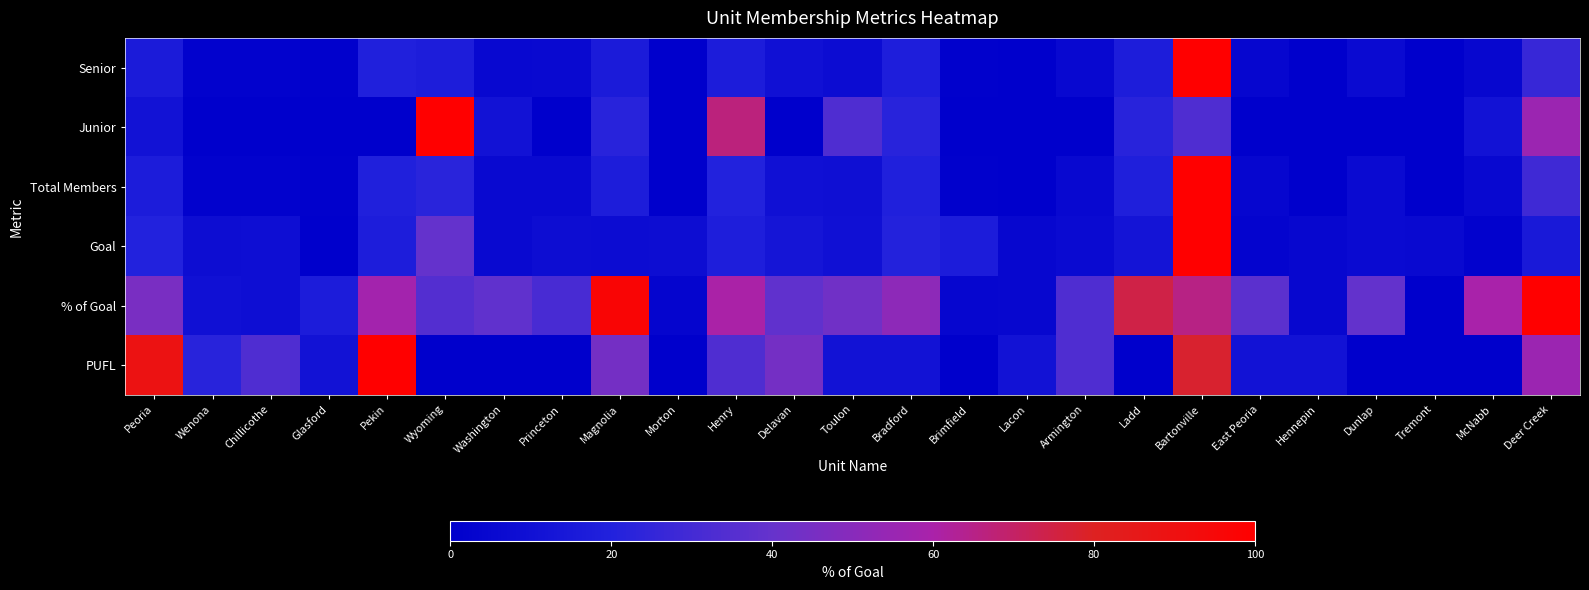

Reading left to right, what are all the values shown in this chart?

Senior: Peoria=0.2	Wenona=0.0	Chillicothe=0.0	Glasford=0.0	Pekin=0.2	Wyoming=0.2	Washington=0.1	Princeton=0.1	Magnolia=0.2	Morton=0.0	Henry=0.2	Delavan=0.1	Toulon=0.1	Bradford=0.2	Brimfield=0.0	Lacon=0.0	Armington=0.1	Ladd=0.2	Bartonville=1.0	East Peoria=0.0	Hennepin=0.0	Dunlap=0.1	Tremont=0.0	McNabb=0.0	Deer Creek=0.3
Junior: Peoria=0.1	Wenona=0.0	Chillicothe=0.0	Glasford=0.0	Pekin=0.0	Wyoming=1.0	Washington=0.1	Princeton=0.0	Magnolia=0.2	Morton=0.0	Henry=0.7	Delavan=0.0	Toulon=0.3	Bradford=0.2	Brimfield=0.0	Lacon=0.0	Armington=0.0	Ladd=0.2	Bartonville=0.3	East Peoria=0.0	Hennepin=0.0	Dunlap=0.0	Tremont=0.0	McNabb=0.1	Deer Creek=0.6
Total Members: Peoria=0.2	Wenona=0.0	Chillicothe=0.0	Glasford=0.0	Pekin=0.2	Wyoming=0.2	Washington=0.1	Princeton=0.1	Magnolia=0.2	Morton=0.0	Henry=0.2	Delavan=0.1	Toulon=0.1	Bradford=0.2	Brimfield=0.0	Lacon=0.0	Armington=0.1	Ladd=0.2	Bartonville=1.0	East Peoria=0.0	Hennepin=0.0	Dunlap=0.1	Tremont=0.0	McNabb=0.1	Deer Creek=0.3
Goal: Peoria=0.2	Wenona=0.1	Chillicothe=0.1	Glasford=0.0	Pekin=0.2	Wyoming=0.4	Washington=0.1	Princeton=0.1	Magnolia=0.1	Morton=0.1	Henry=0.2	Delavan=0.1	Toulon=0.1	Bradford=0.2	Brimfield=0.2	Lacon=0.0	Armington=0.1	Ladd=0.1	Bartonville=1.0	East Peoria=0.0	Hennepin=0.0	Dunlap=0.1	Tremont=0.1	McNabb=0.0	Deer Creek=0.1
% of Goal: Peoria=0.5	Wenona=0.1	Chillicothe=0.1	Glasford=0.2	Pekin=0.6	Wyoming=0.3	Washington=0.4	Princeton=0.3	Magnolia=1.0	Morton=0.0	Henry=0.6	Delavan=0.4	Toulon=0.4	Bradford=0.5	Brimfield=0.0	Lacon=0.0	Armington=0.3	Ladd=0.7	Bartonville=0.7	East Peoria=0.4	Hennepin=0.0	Dunlap=0.4	Tremont=0.0	McNabb=0.6	Deer Creek=1.0
PUFL: Peoria=0.9	Wenona=0.2	Chillicothe=0.3	Glasford=0.1	Pekin=1.0	Wyoming=0.0	Washington=0.0	Princeton=0.0	Magnolia=0.4	Morton=0.0	Henry=0.3	Delavan=0.4	Toulon=0.1	Bradford=0.1	Brimfield=0.0	Lacon=0.1	Armington=0.3	Ladd=0.0	Bartonville=0.8	East Peoria=0.1	Hennepin=0.1	Dunlap=0.0	Tremont=0.0	McNabb=0.0	Deer Creek=0.6